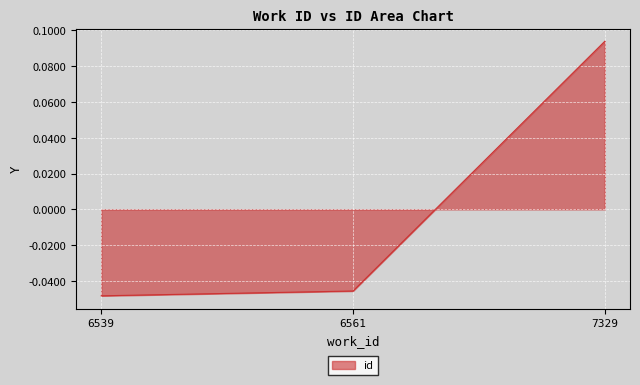

Rank the categories by value from lowest to highest.

6539, 6561, 7329